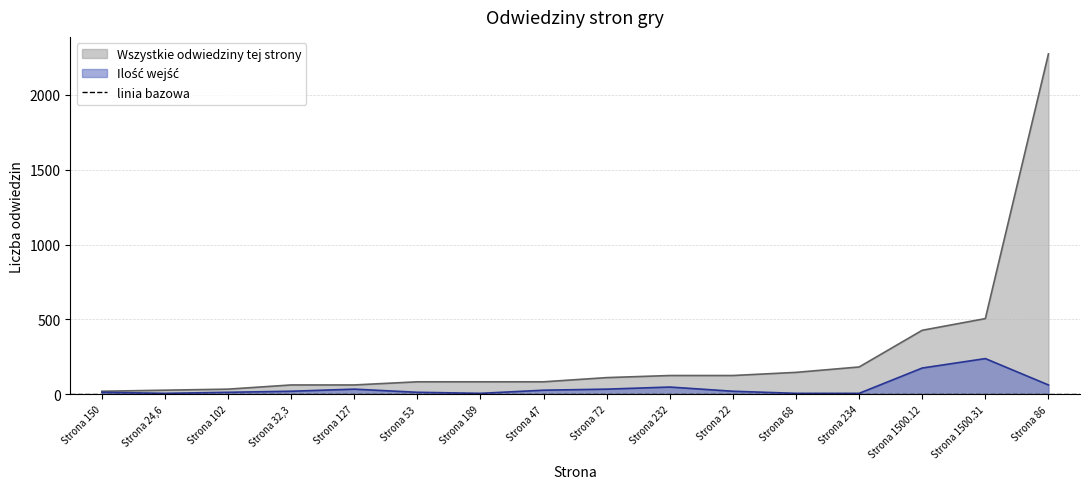

What is the value of the Wszystkie odwiedziny tej strony point at the 15th from the left?

506